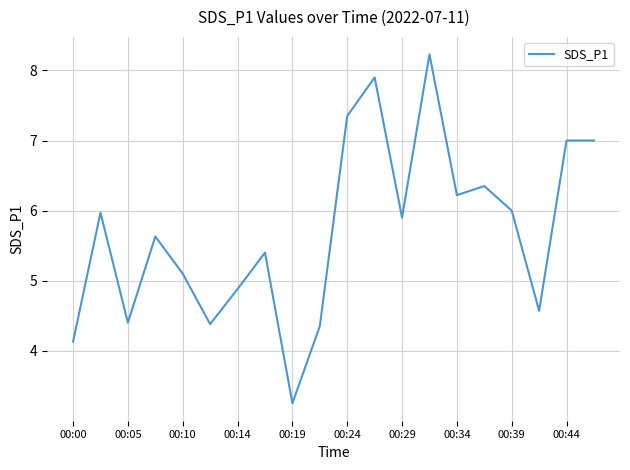

What is the sum of all values?

114.0